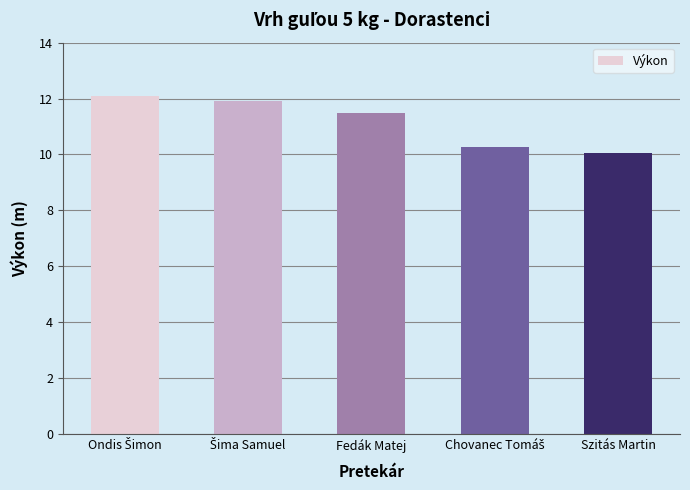

What is the difference between the second highest and minimum values?

1.8